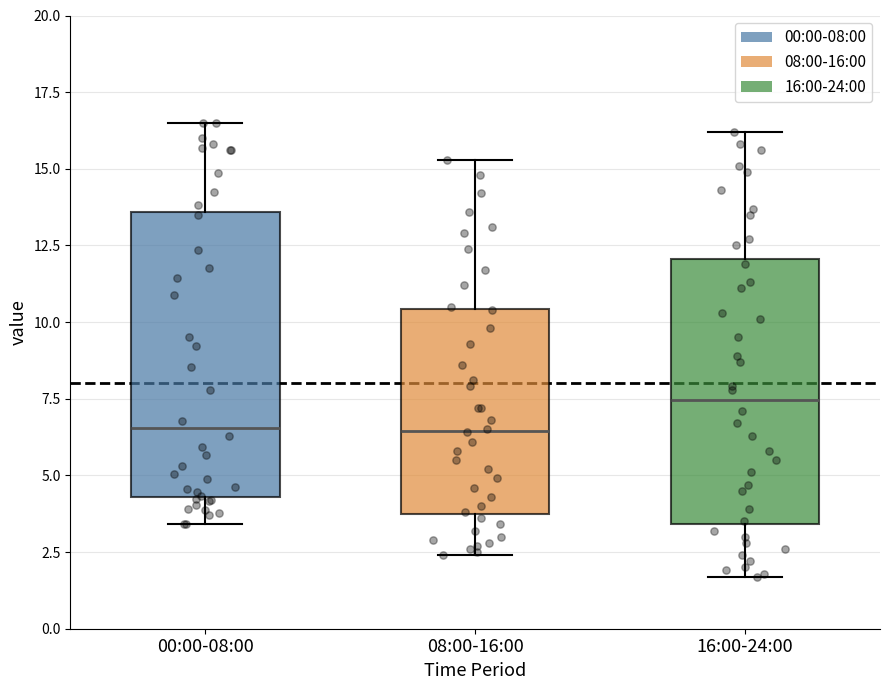

Reading left to right, transcribe this box plot: for each box, give where its median line is, the range the box spans, and where its two whiskers end, as read against the y-axis. The values are not printed on the chart, so give them approximately, as read against the axis.

00:00-08:00: median 6.5, box 4.5 to 13.5, whiskers 3.5 to 16.5
08:00-16:00: median 6.5, box 4.0 to 10.5, whiskers 2.5 to 15.5
16:00-24:00: median 7.5, box 3.5 to 12.0, whiskers 1.5 to 16.0